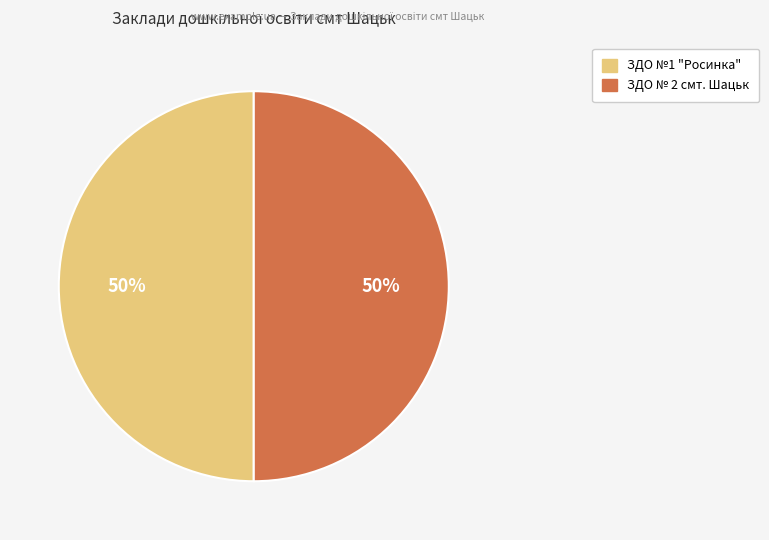

What percentage is the ЗДО № 2 смт. Шацьк slice, to the nearest percent?

50%